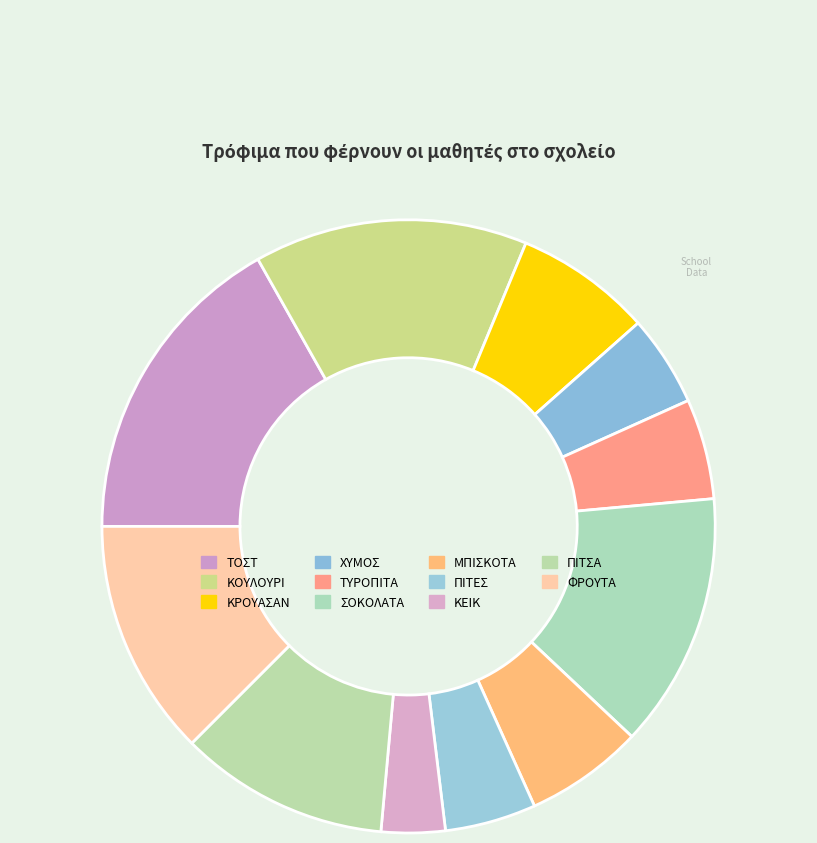

To the nearest percent, what percentage of the pie is ΚΕΙΚ?

3%